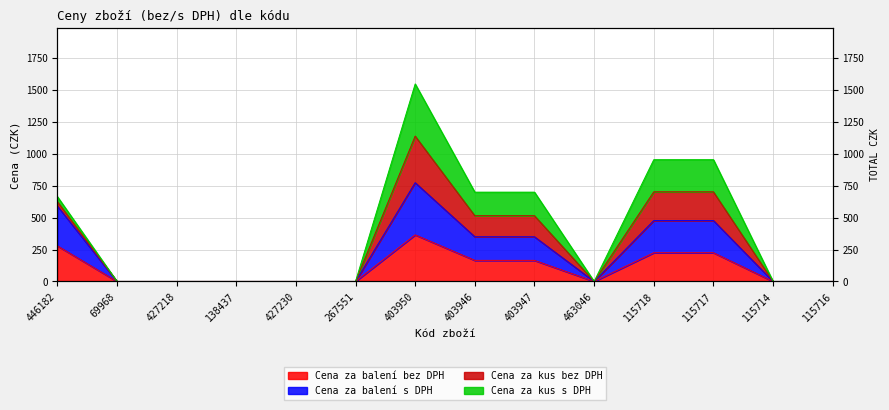

Which series has the widest spread of values?

Cena za balení s DPH